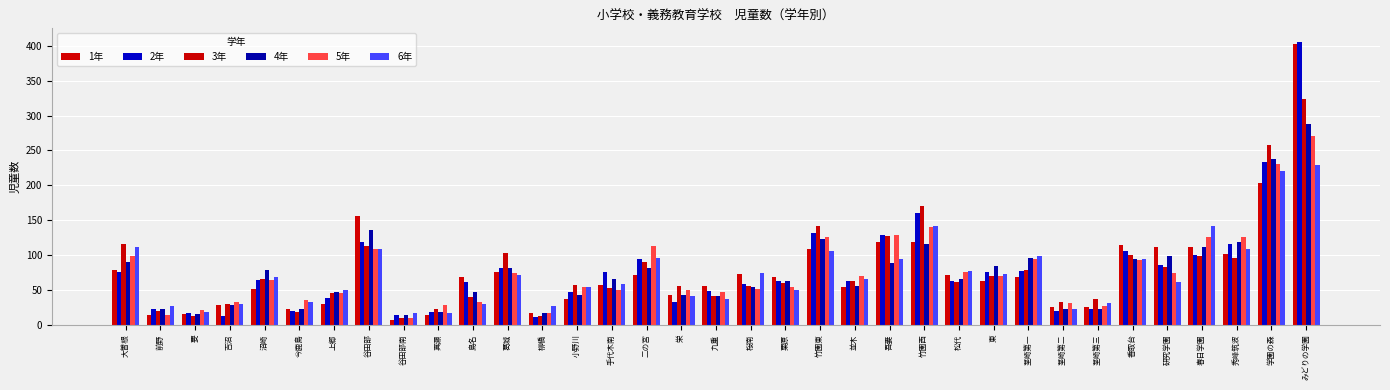

How many categories are shown in the chart?

35